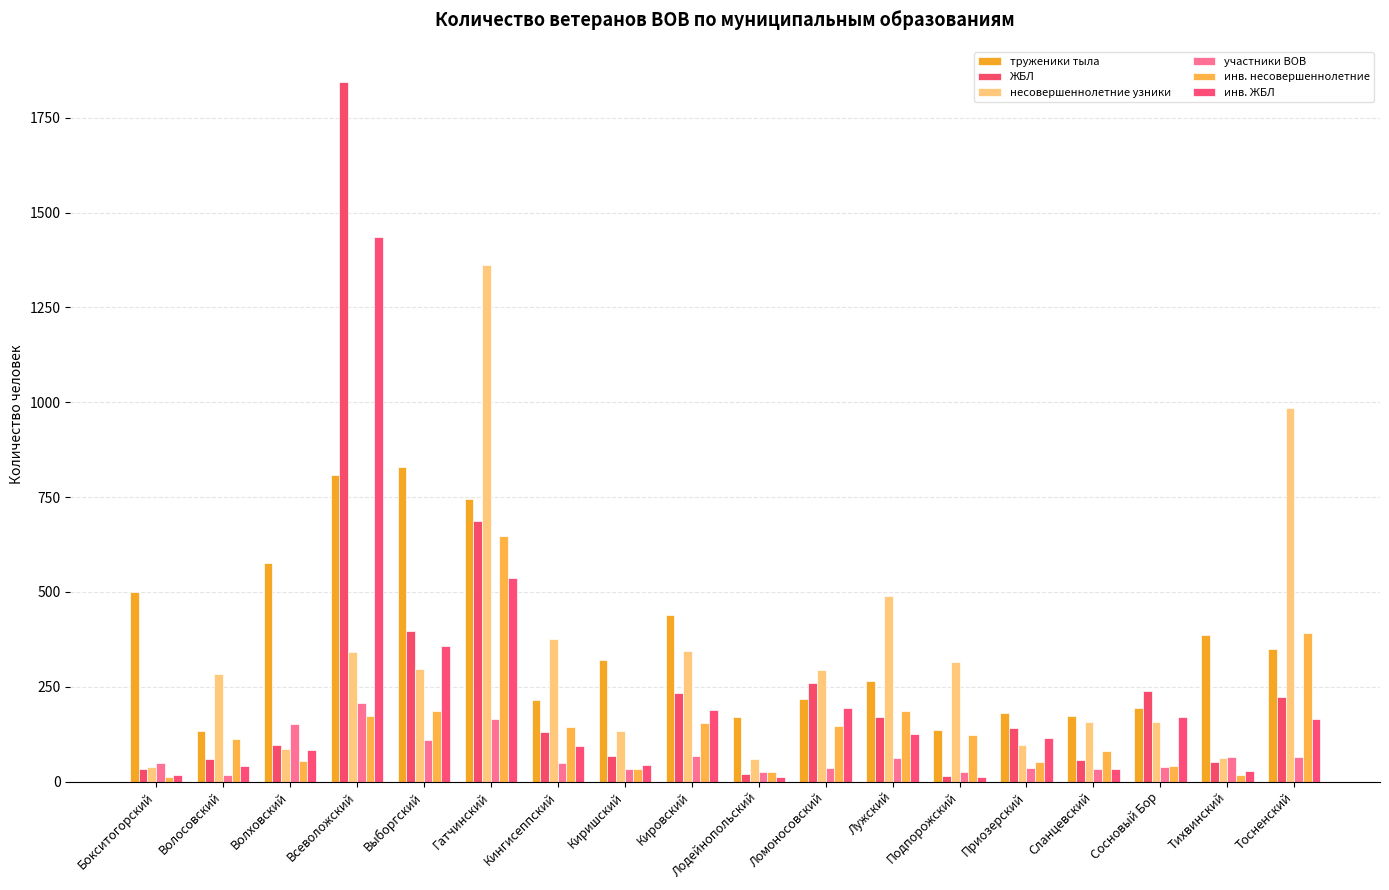

Where is труженики тыла nearest to the value 481?

Бокситогорский